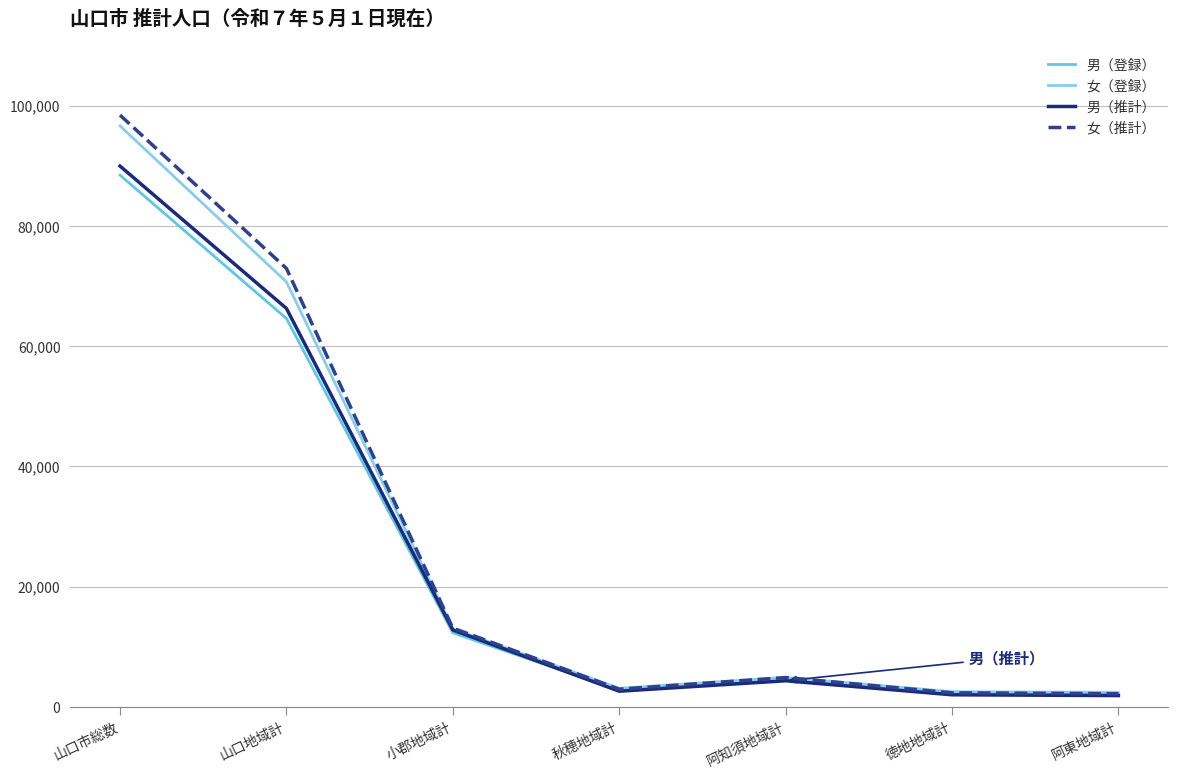

Where is 男（推計） nearest to the value 45934?

山口地域計